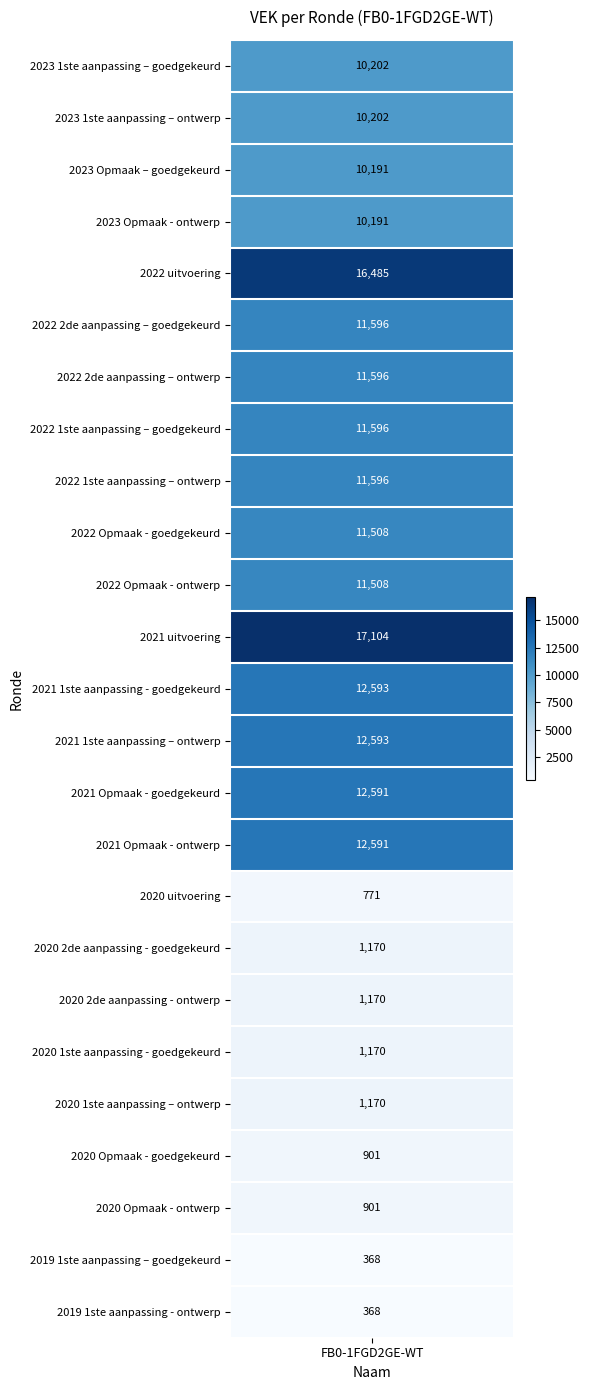

How many data points does each series have?

25